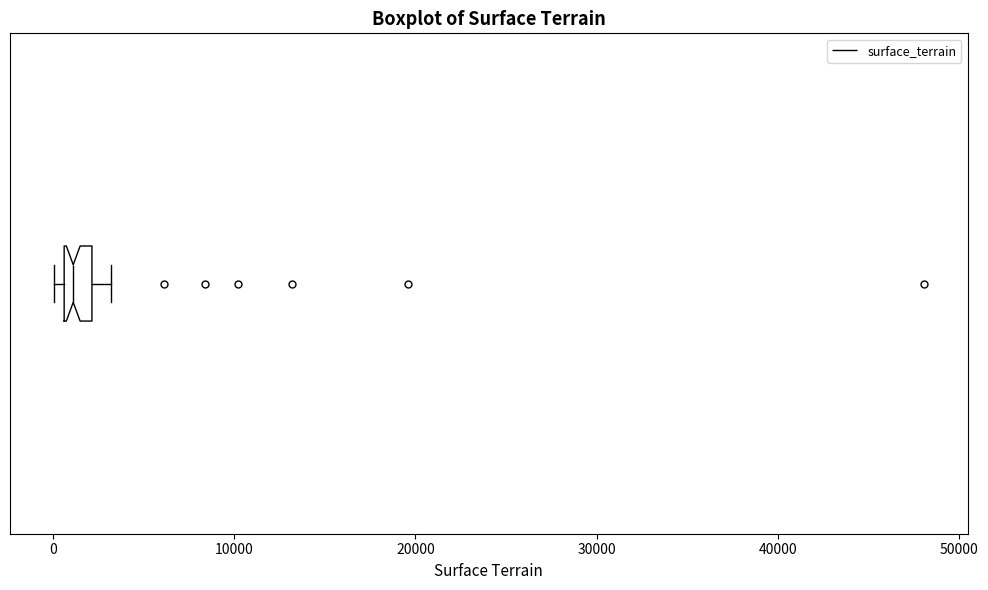

Read this box plot against the x-axis: the position of the median line, the range covered by the box, and the ends of both whiskers. The values are not printed on the chart, so give them approximately, as read against the axis.

median 1000 (just right of the box's left edge), box 1000 to 2000, whiskers 0 to 3000